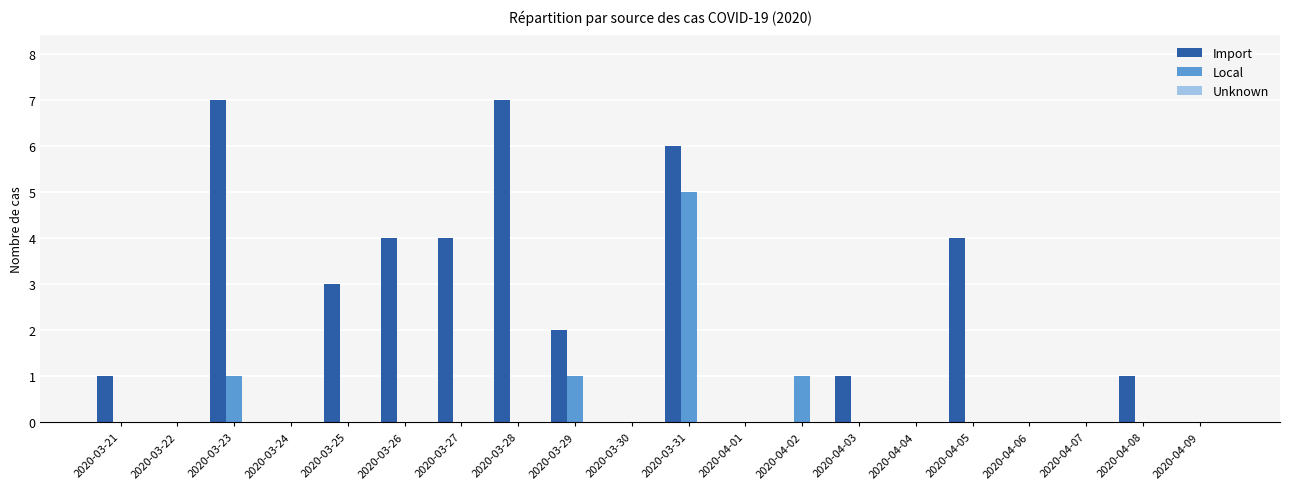

What is the maximum value shown in the chart?

7